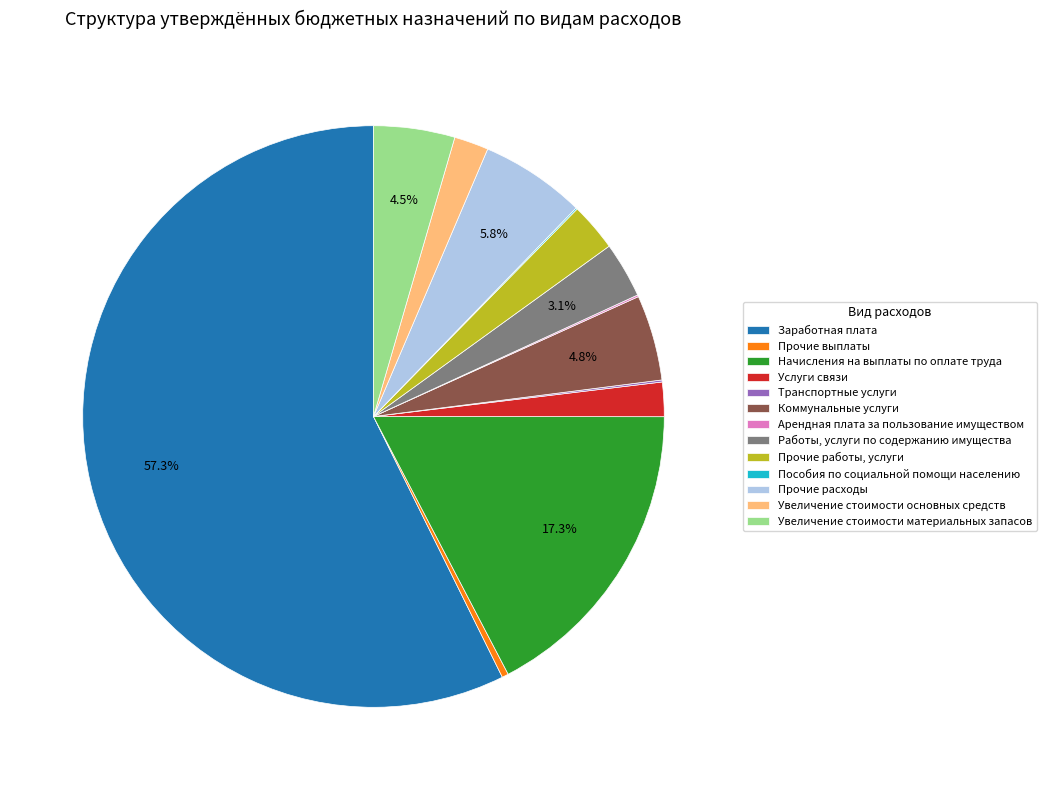

Which category has the biggest portion of the pie?

Заработная плата